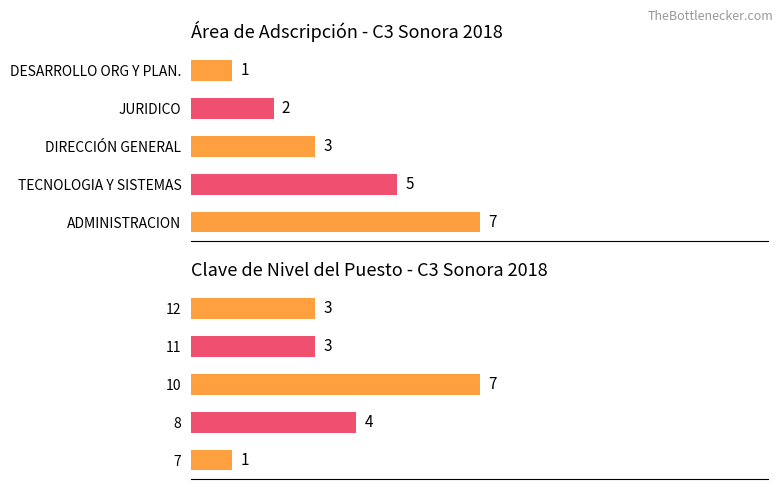

How many data points does each series have?

5